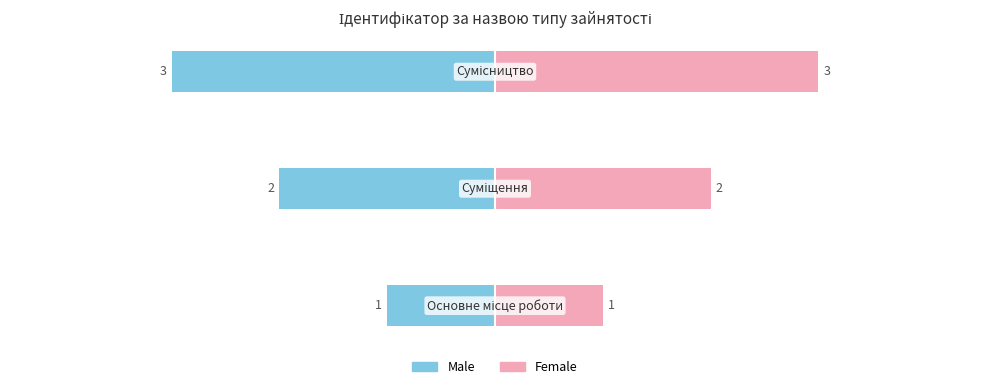

Is the value of Male at 0 greater than the value of Female at 2?

No